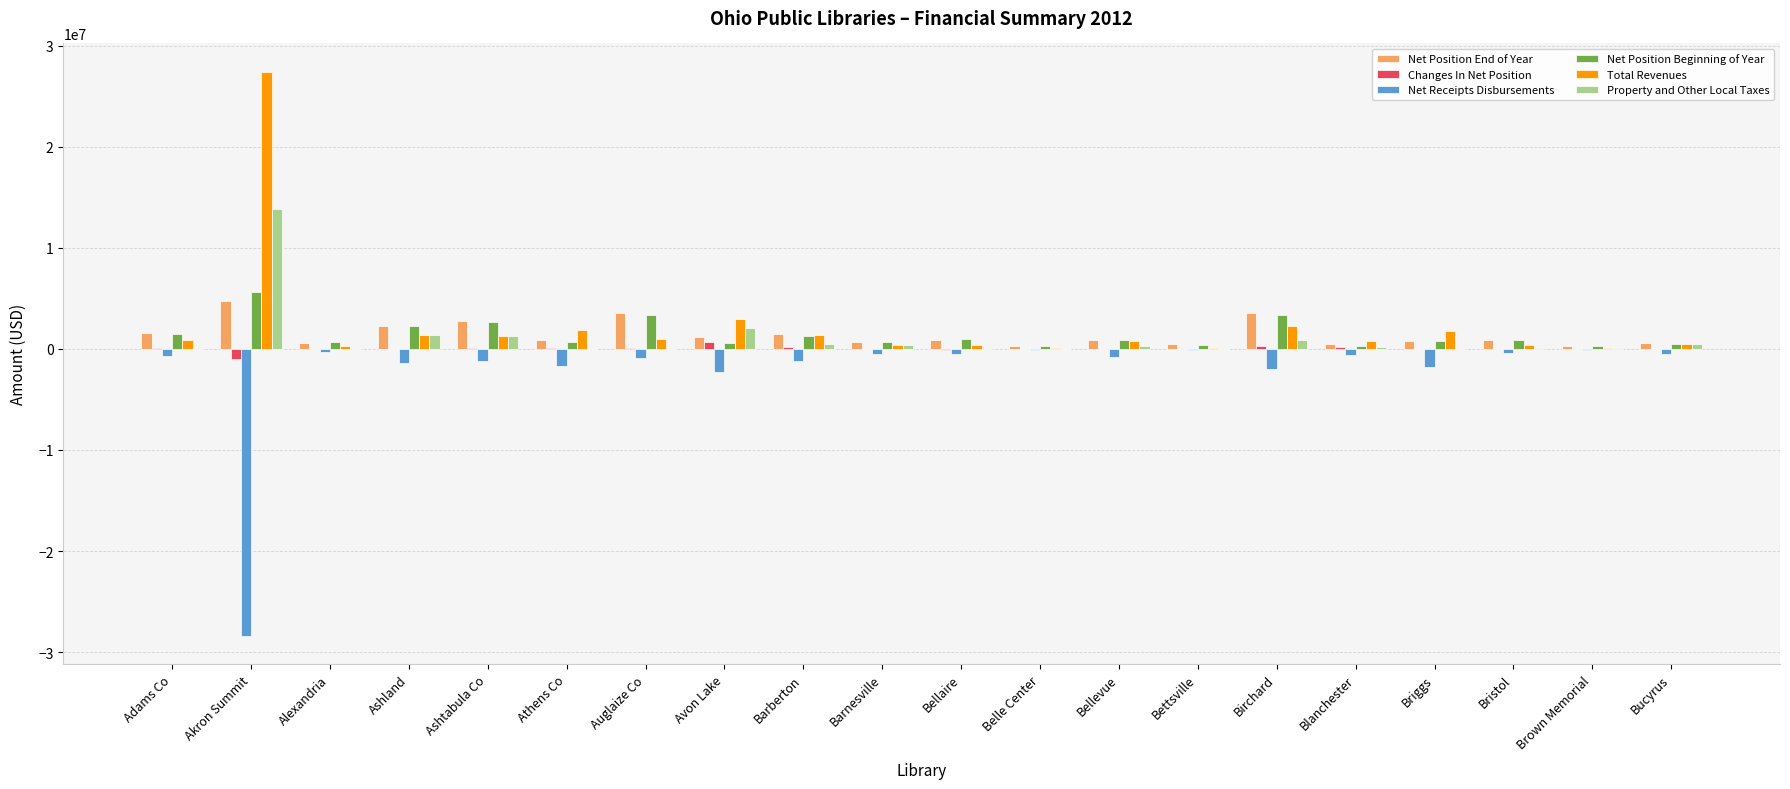

At which category is the sum across all series the highest?

Akron Summit